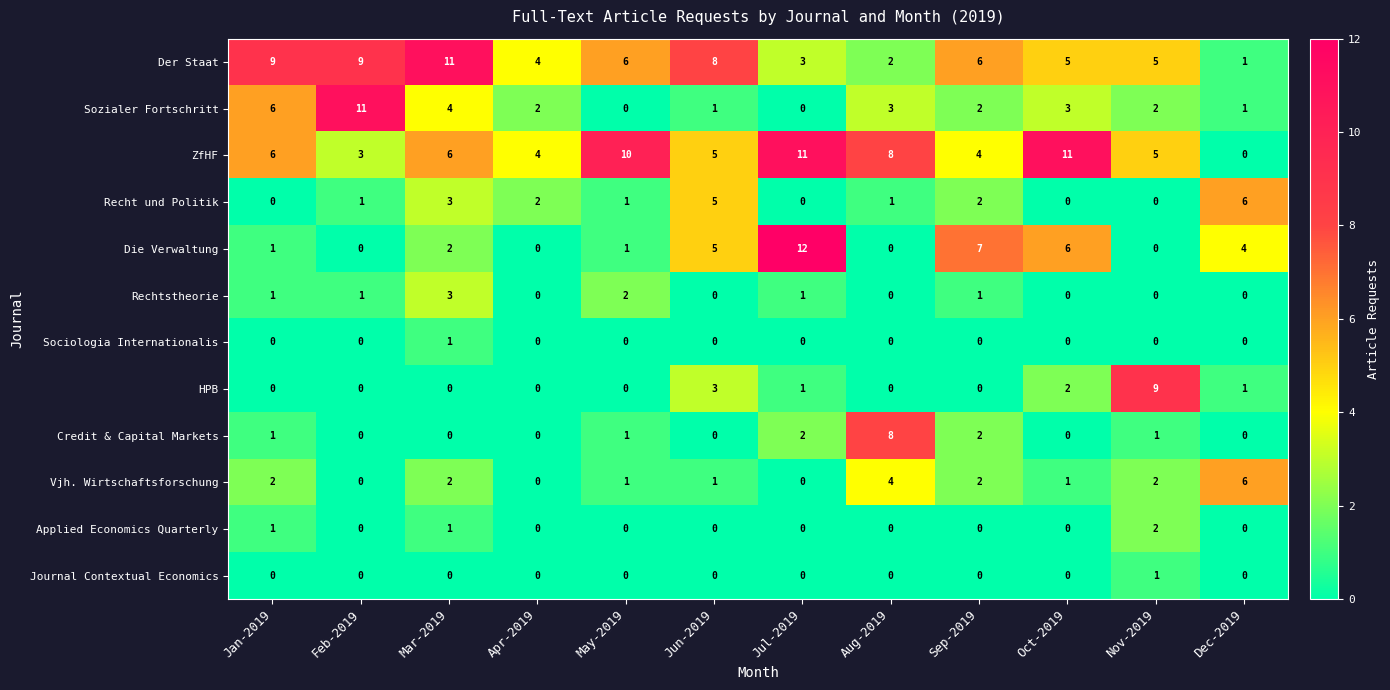

What is the sum of the ZfHF values at Oct-2019 and Jan-2019?

17